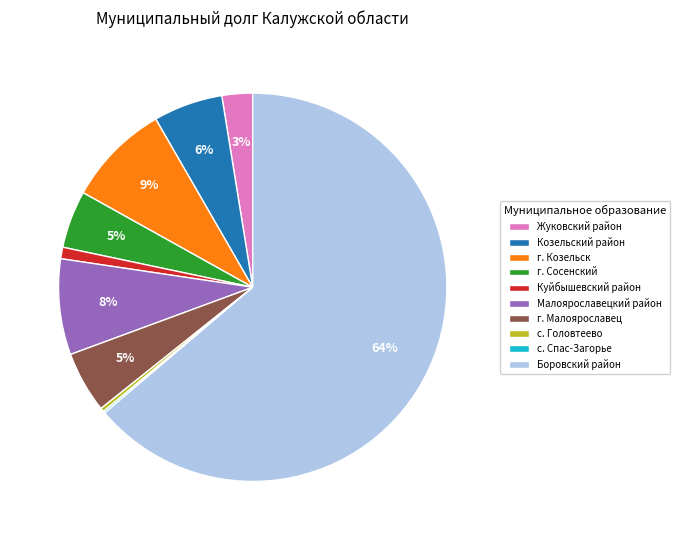

Between г. Сосенский and Жуковский район, which is larger?

г. Сосенский